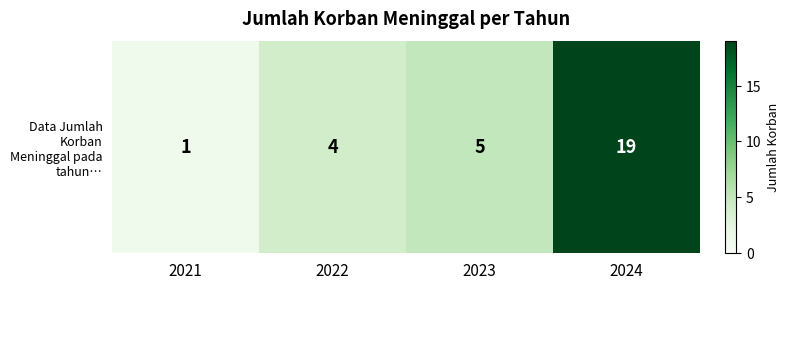

How many series are shown in this chart?

1